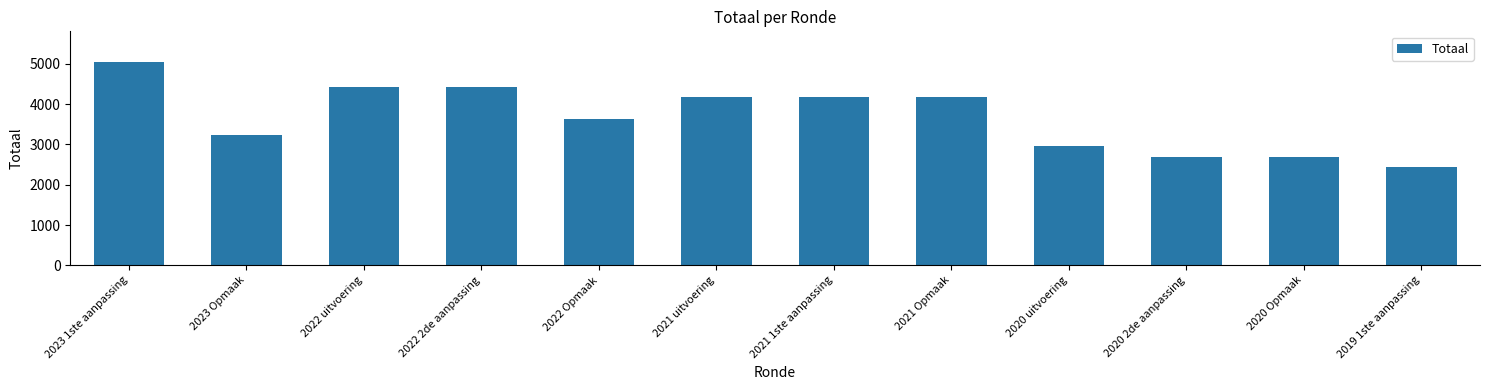

What is the difference between the maximum and minimum values?

2603